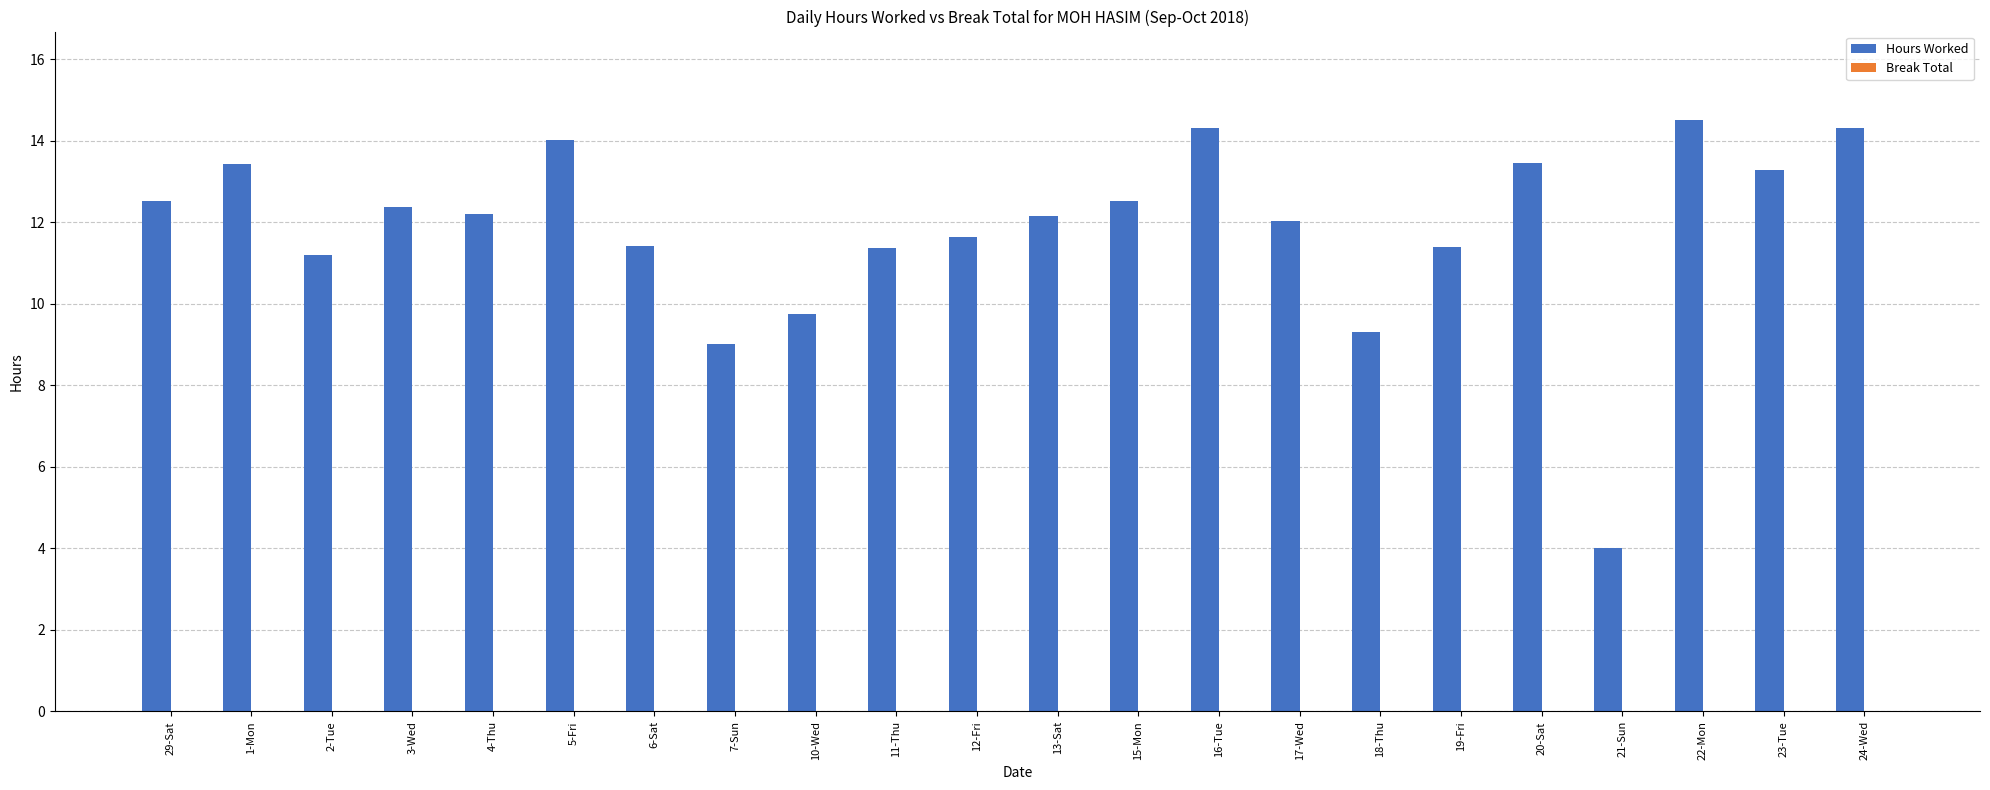

What is the approximate value at 15-Mon?

12.5